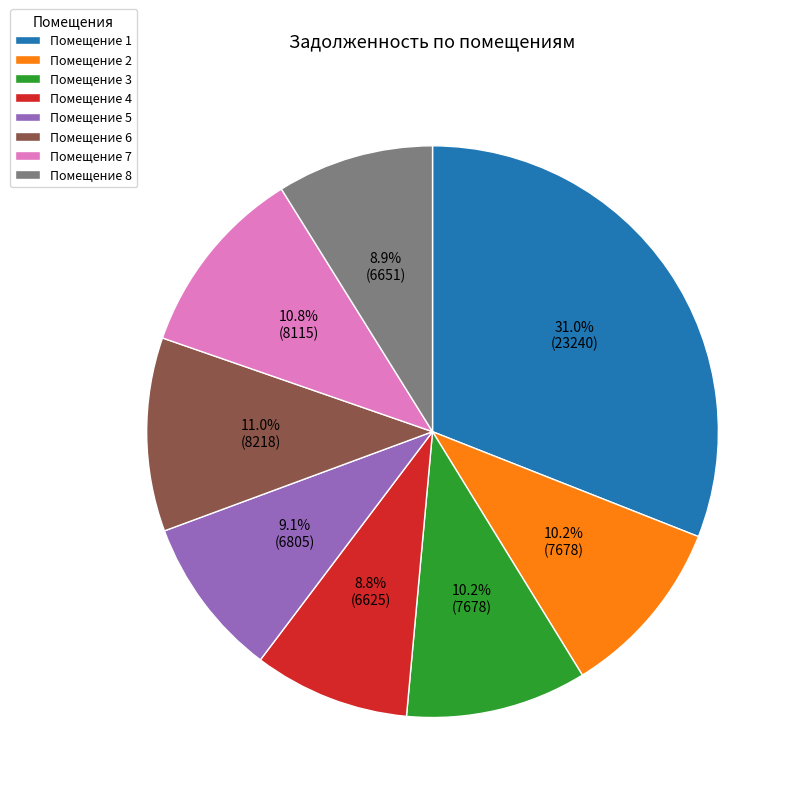

Does any single category account for the majority?

No